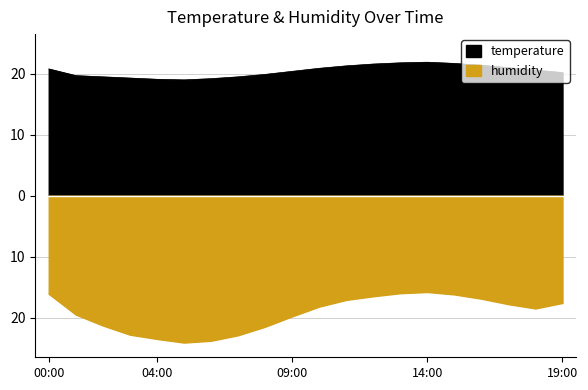

What position from the right is 09:00?

11